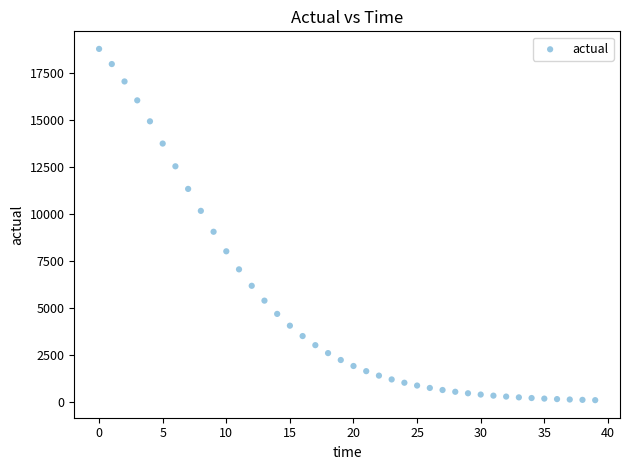

What Y value in the scatter plot is closest to 9441?

9057.0